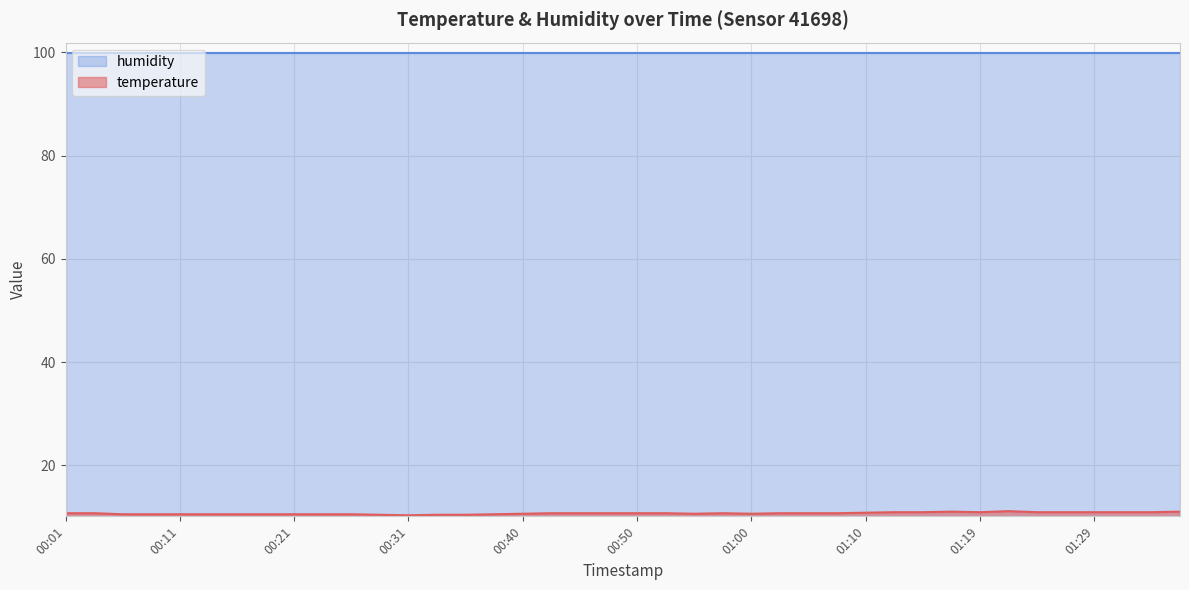

Count the values in the range 10 to 11.

39